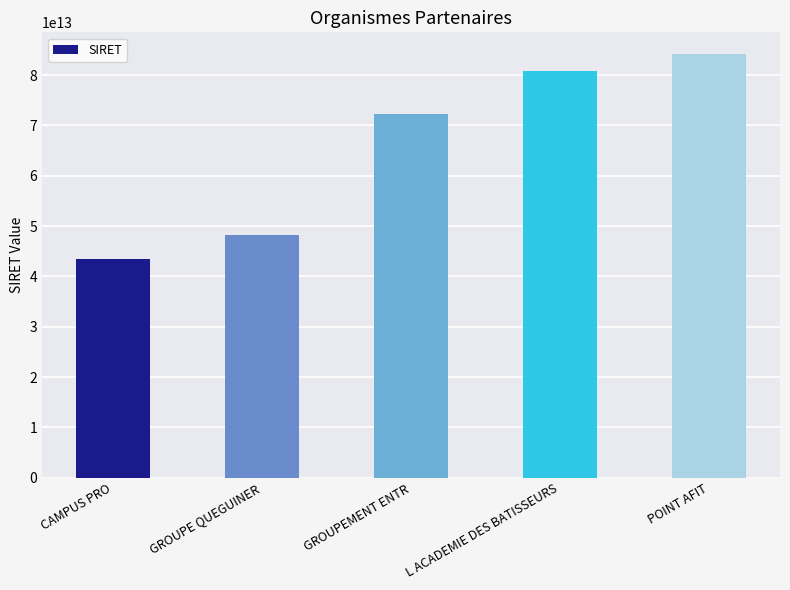

Is it true that the value at POINT AFIT is 84283578700016?

True